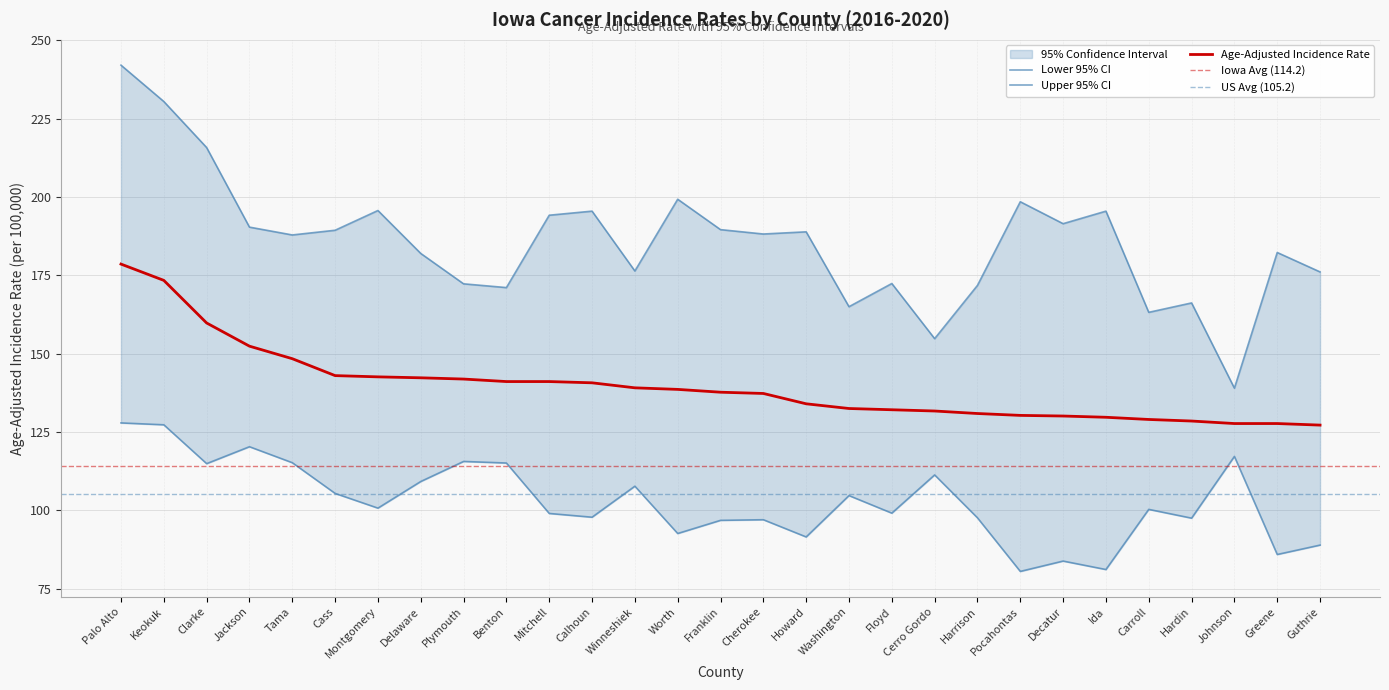

What is the difference between the Upper 95% CI values at Ida and Cherokee?

7.3